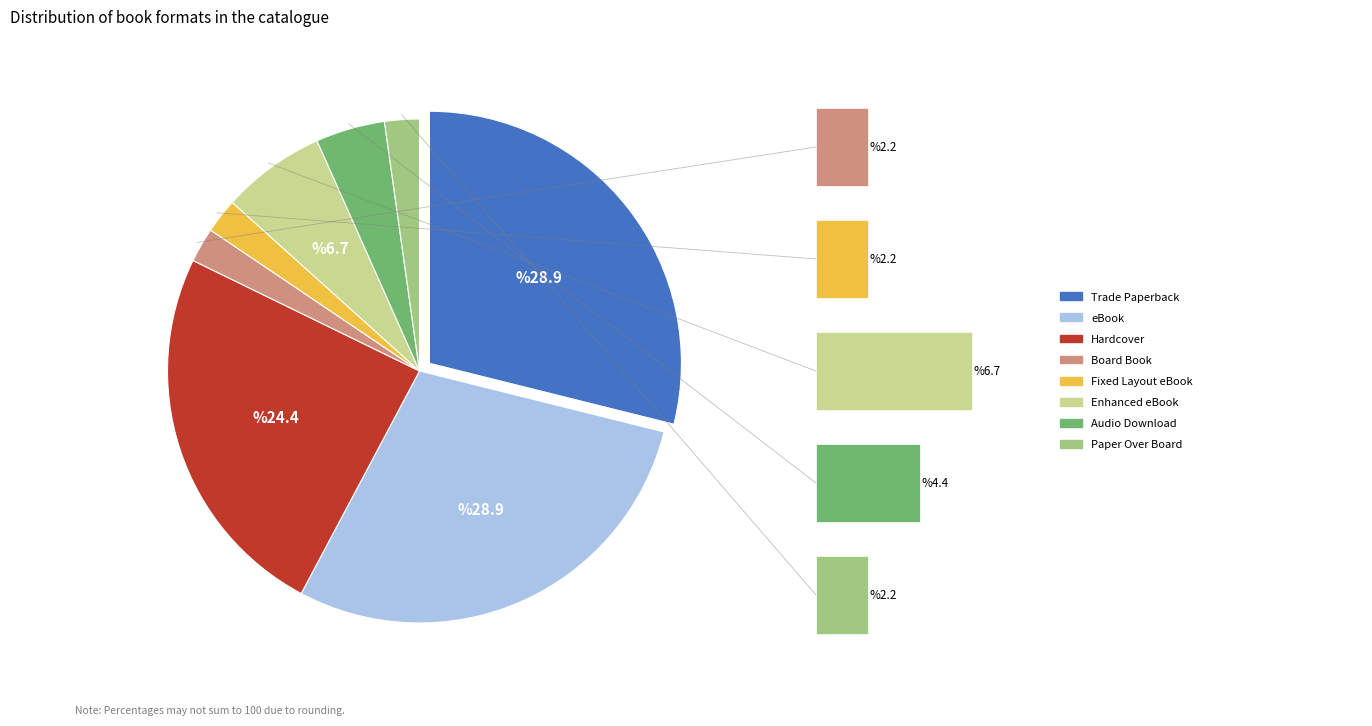

Rank the categories by value from highest to lowest.

Trade Paperback, eBook, Hardcover, Enhanced eBook, Audio Download, Board Book, Fixed Layout eBook, Paper Over Board